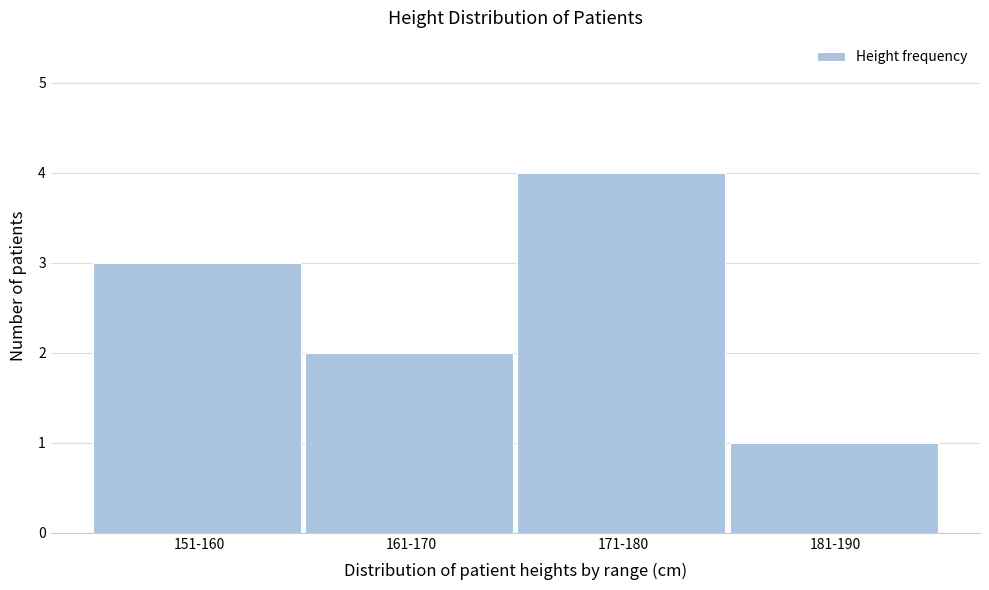

Reading right to left, what are all the values shown in this chart?

181-190=1	171-180=4	161-170=2	151-160=3